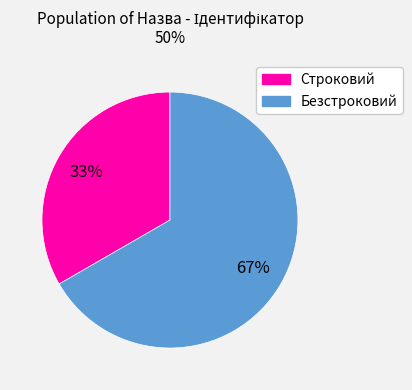

How many slices are in this pie chart?

2